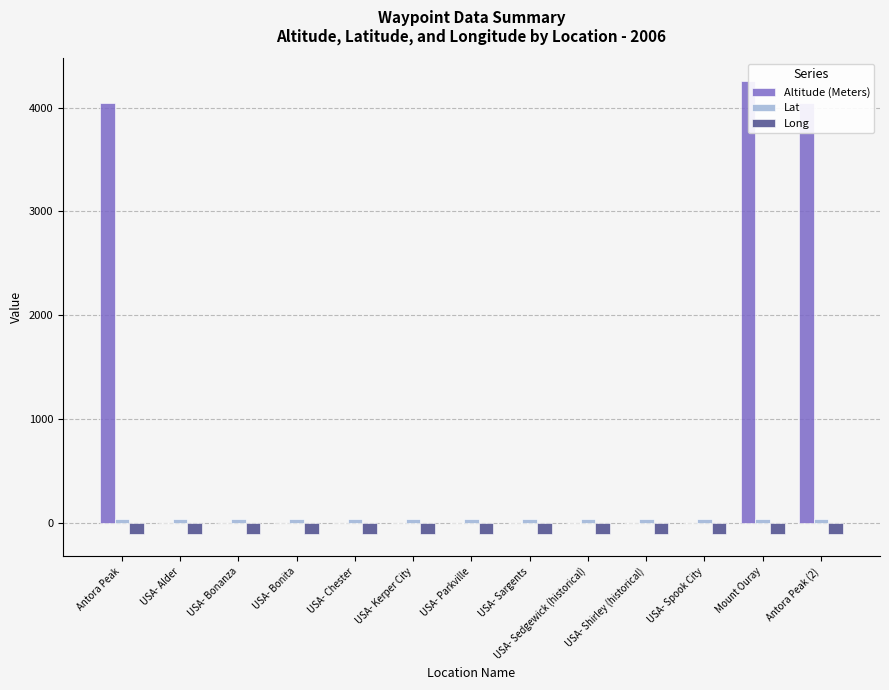

Rank the categories by Altitude (Meters) value from lowest to highest.

USA- Alder, USA- Bonanza, USA- Bonita, USA- Chester, USA- Kerper City, USA- Parkville, USA- Sargents, USA- Sedgewick (historical), USA- Shirley (historical), USA- Spook City, Antora Peak, Antora Peak (2), Mount Ouray